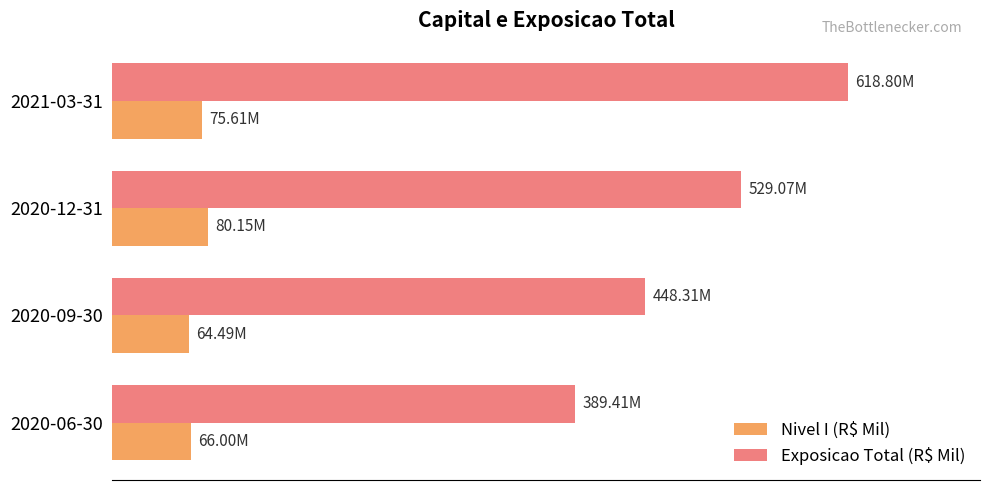

Which series has the largest range (max minus min)?

Exposicao Total (R$ Mil)